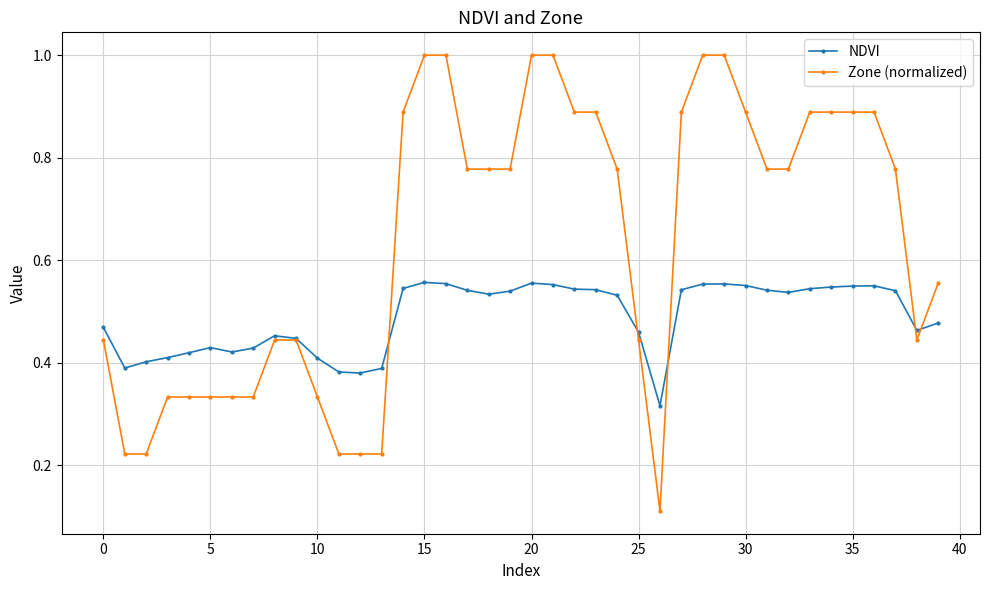

List the series in order of their peak value, lowest first.

NDVI, Zone (normalized)